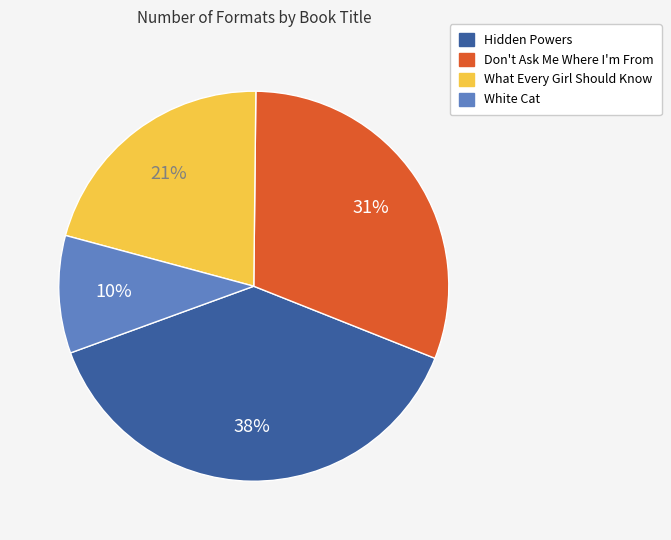

Is it true that What Every Girl Should Know is 6% of the pie?

False